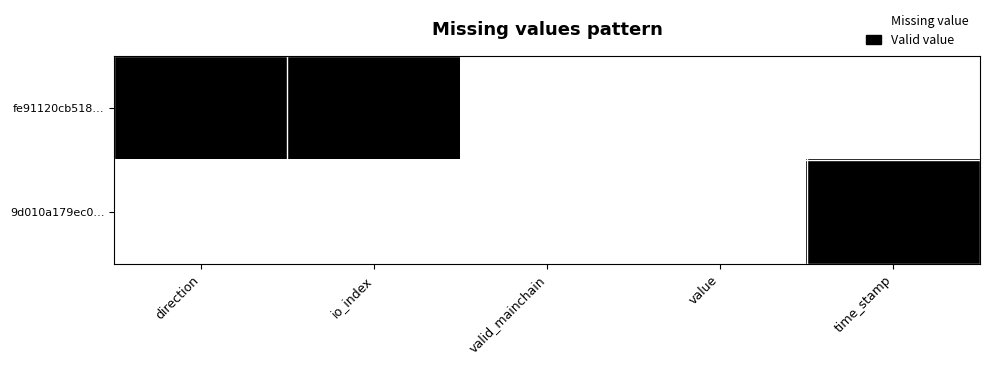

Count the number of data series in this chart.

2